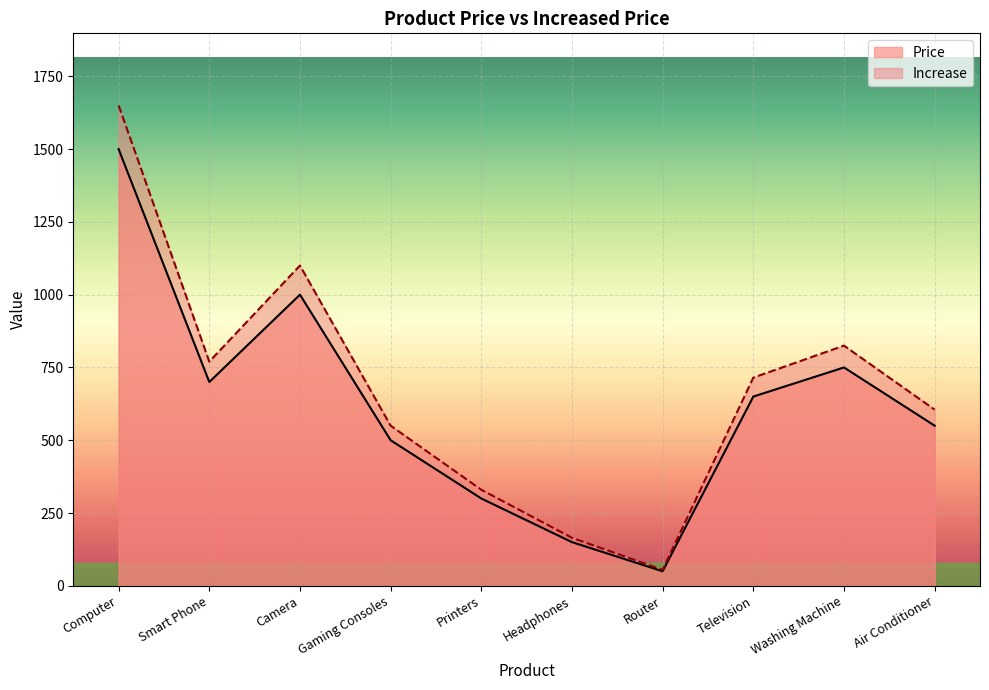

Which series has the largest total across all categories?

Increase